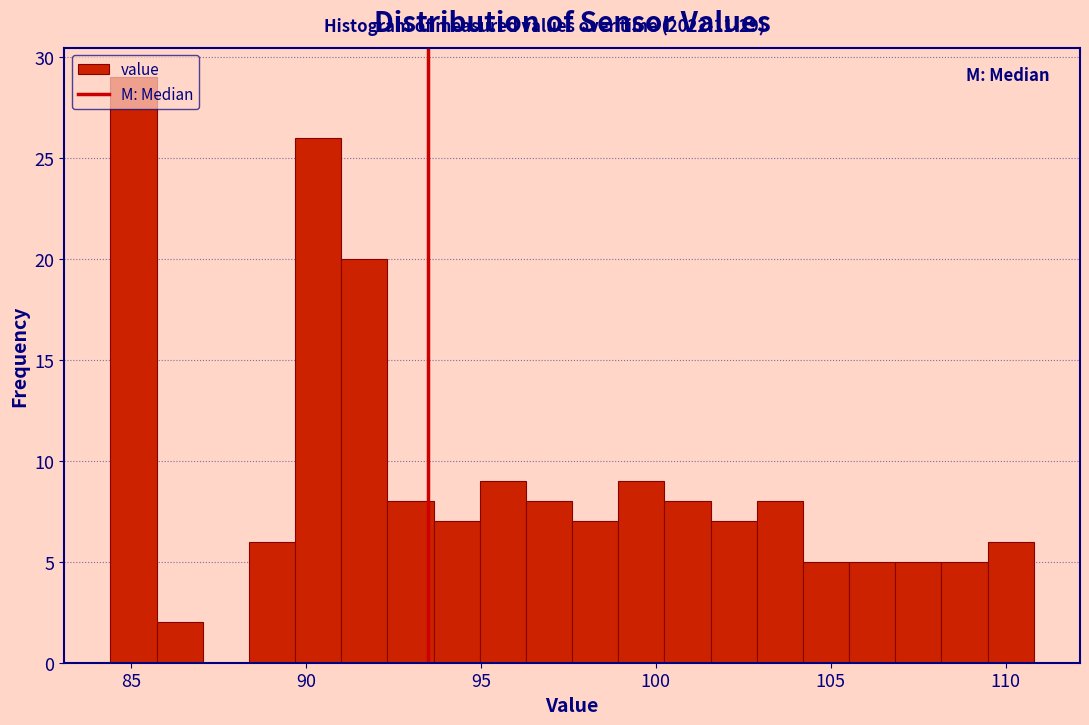

Read against the x-axis, roughly where is the centre of the tallest bar?

85.0